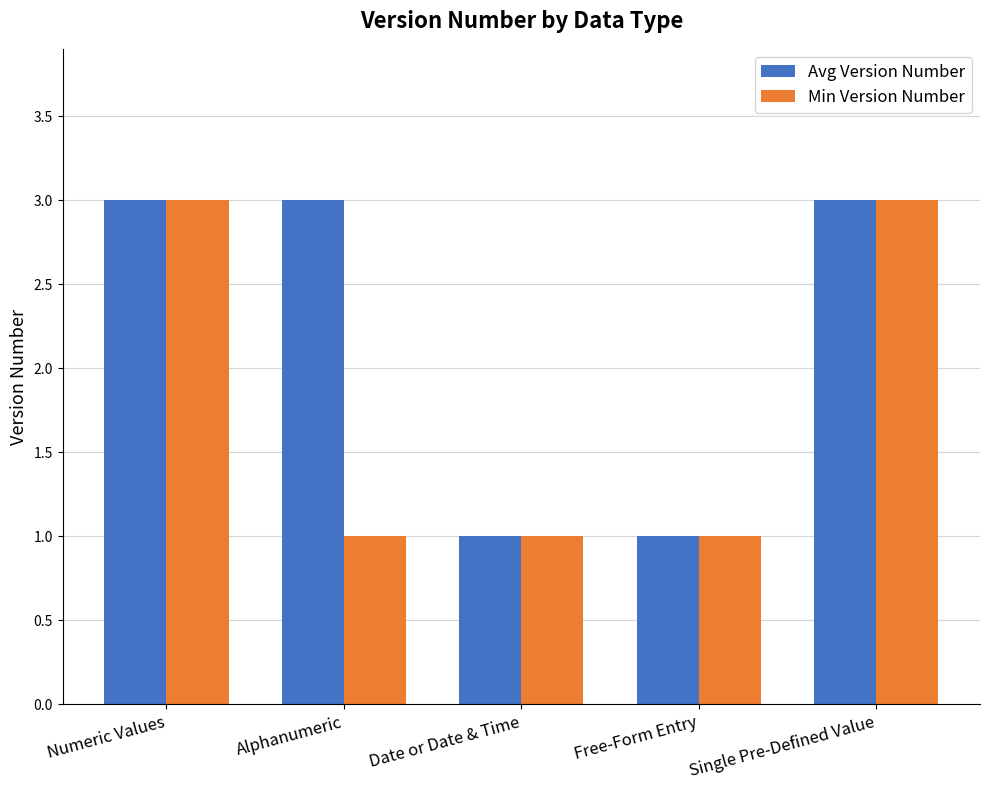

What is the label of the 1st bar from the right?

Single Pre-Defined Value